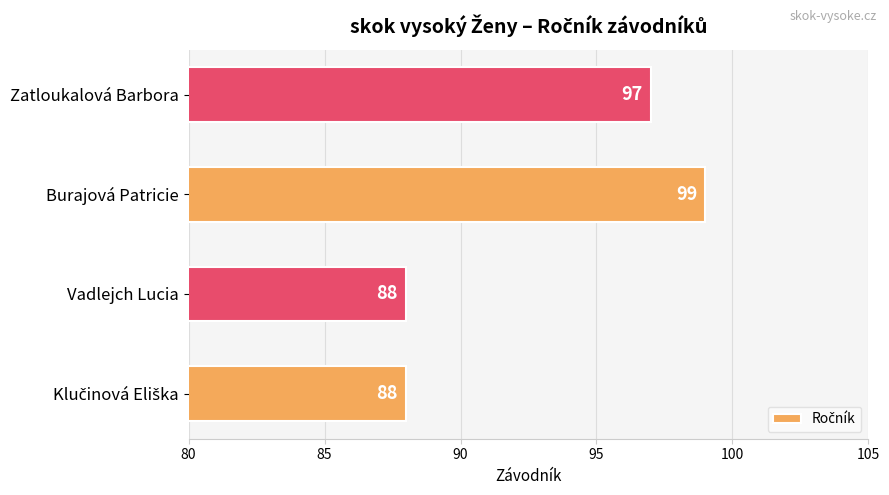

Reading top to bottom, extract all data points from this chart.

97	99	88	88